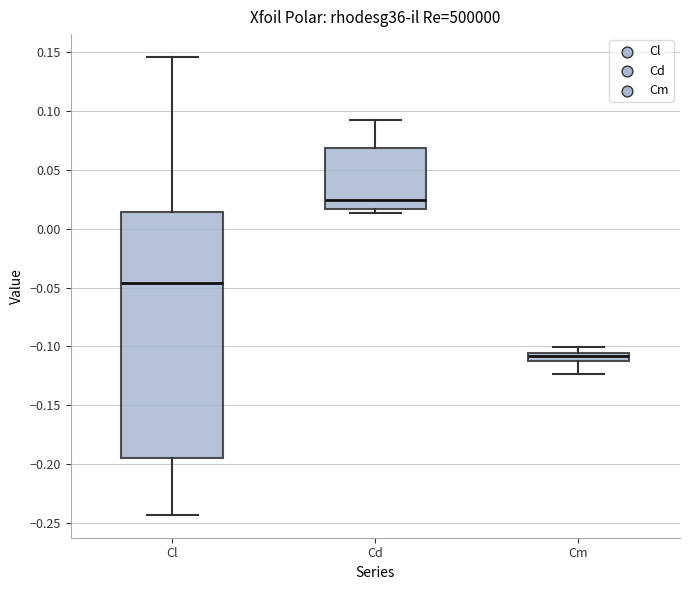

Which box has the lowest median line?

Cm